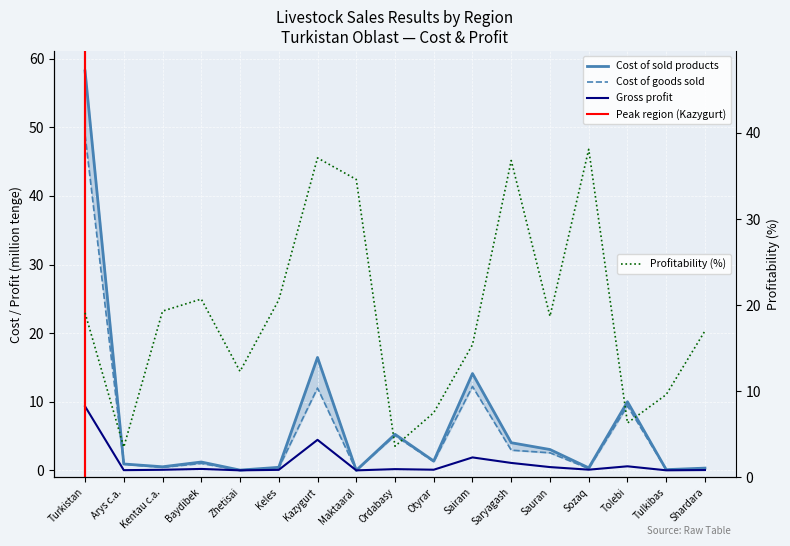

True or false: Cost of sold products (thousand tenge) and Cost of goods sold (thousand tenge) intersect in this chart.

False